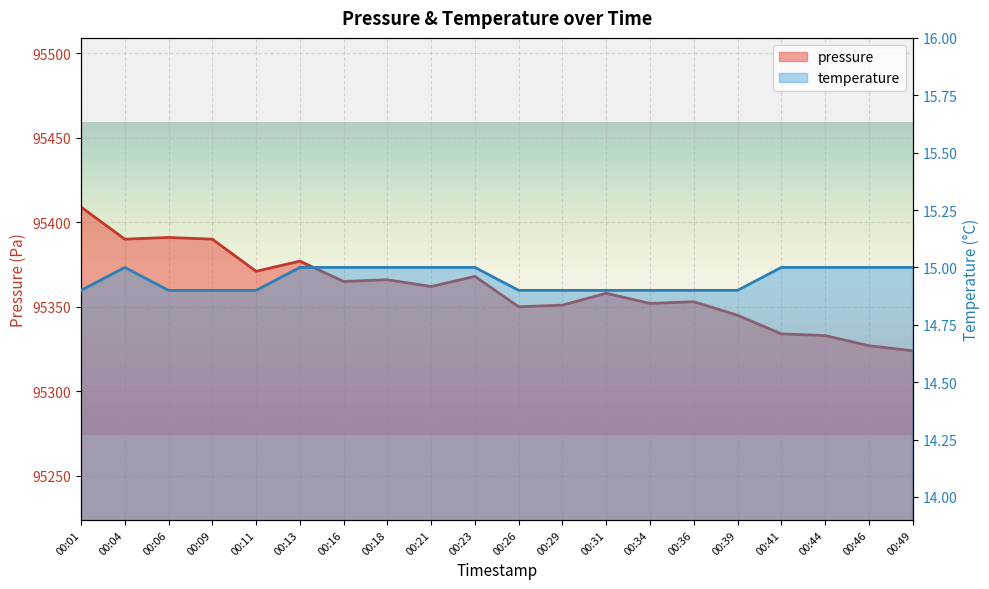

Reading left to right, list all the values displayed in this chart.

pressure: 95409.0	95390.0	95391.0	95390.0	95371.0	95377.0	95365.0	95366.0	95362.0	95368.0	95350.0	95351.0	95358.0	95352.0	95353.0	95345.0	95334.0	95333.0	95327.0	95324.0
temperature: 14.9	15.0	14.9	14.9	14.9	15.0	15.0	15.0	15.0	15.0	14.9	14.9	14.9	14.9	14.9	14.9	15.0	15.0	15.0	15.0